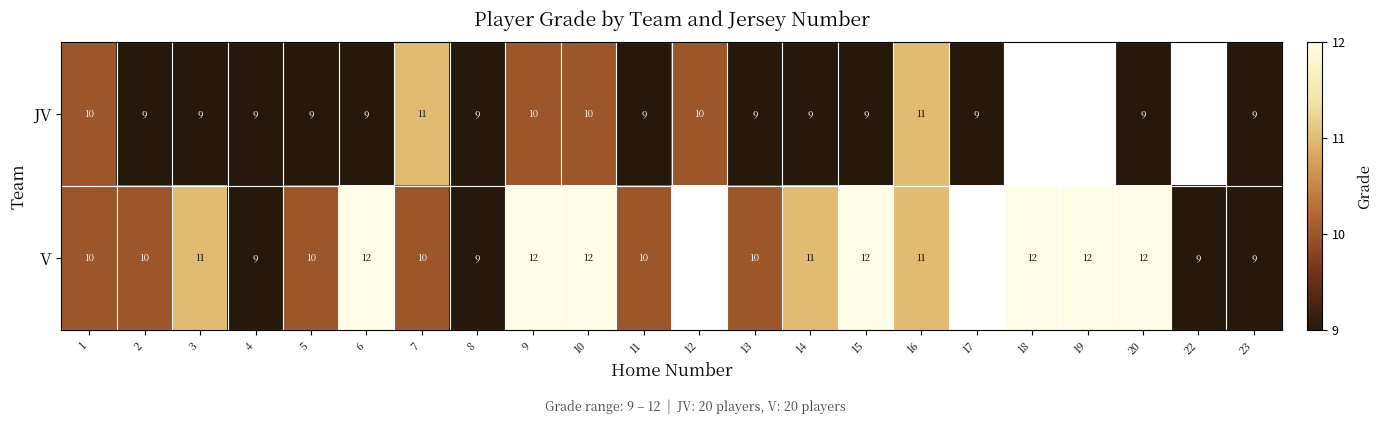

Rank the series at 11 from lowest to highest value.

JV, V